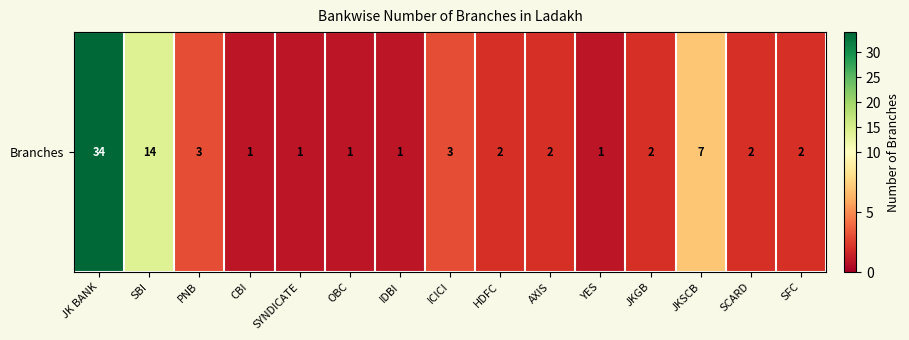

What is the difference between the maximum and second lowest values?

33